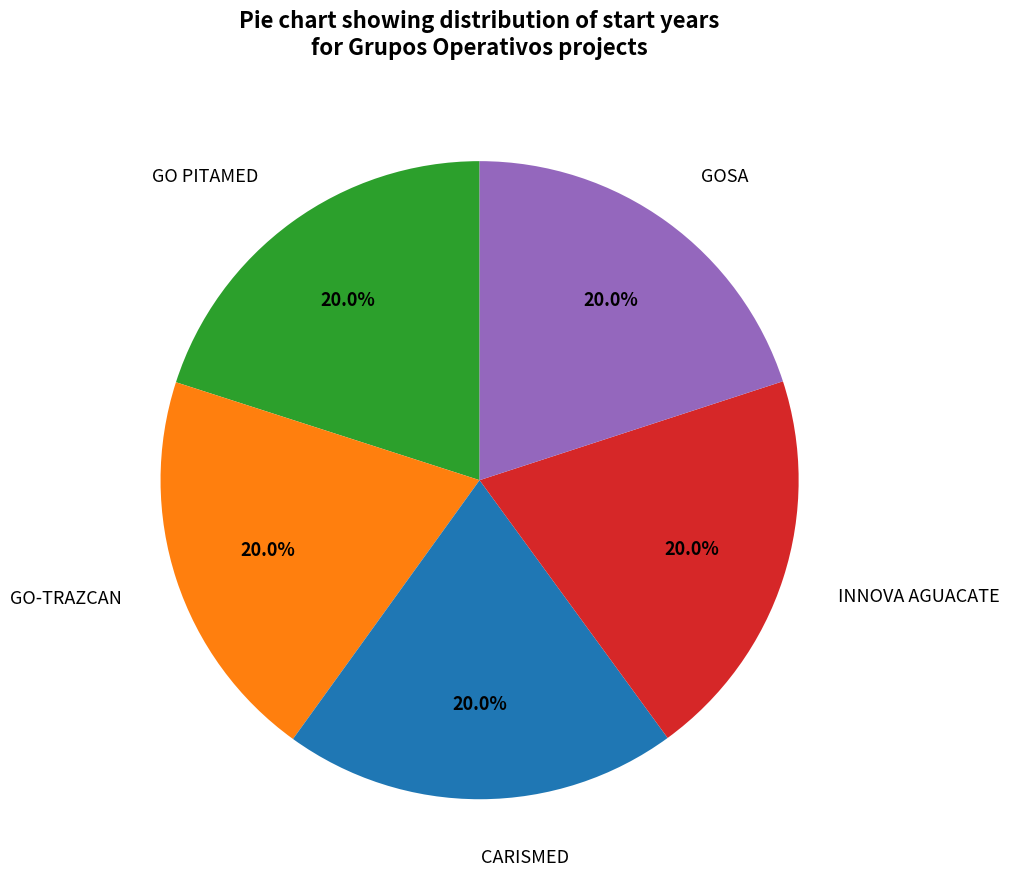

How many segments does this pie chart have?

5